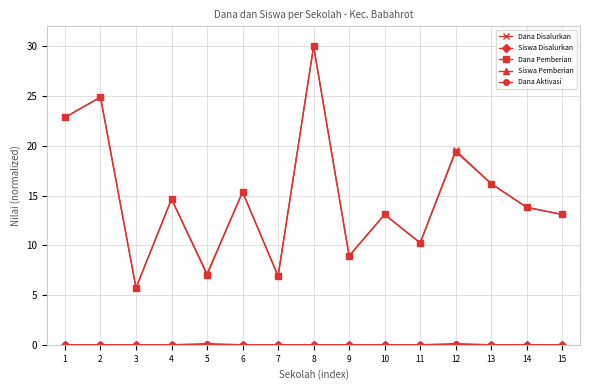

At which category is the sum across all series the highest?

8